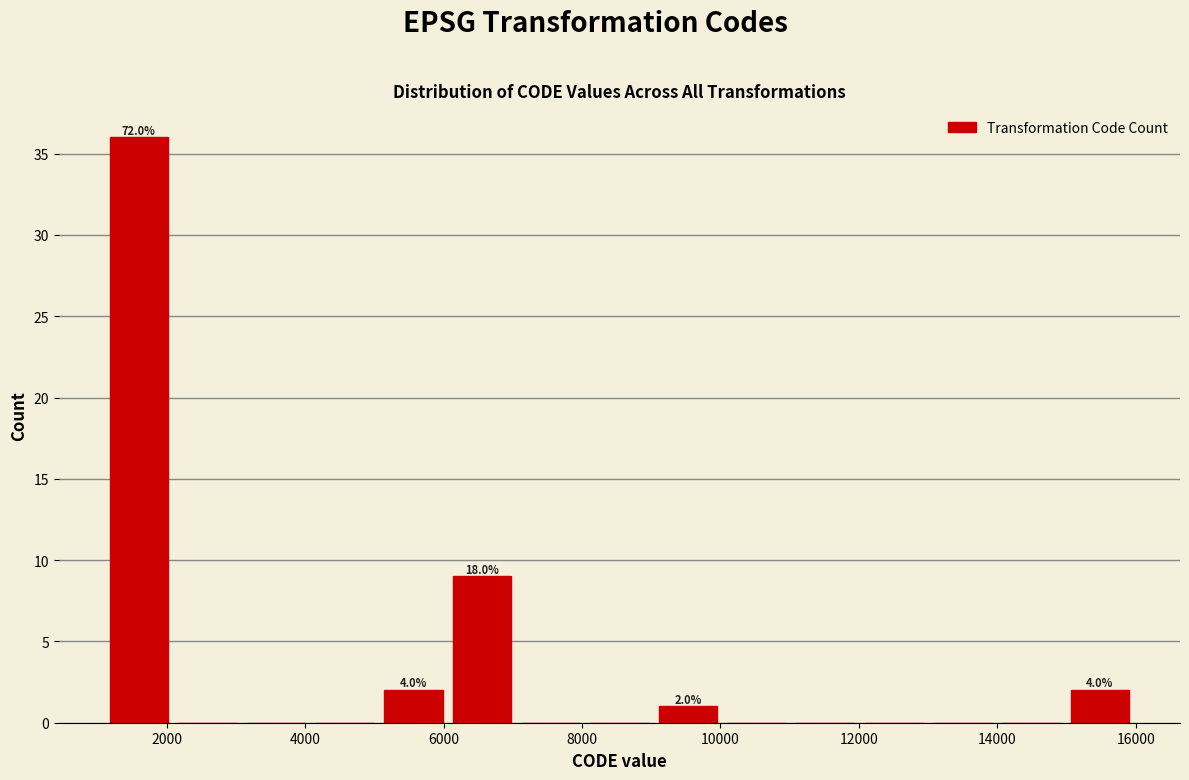

Which range on the x-axis has the tallest bar?

1200 to 2000